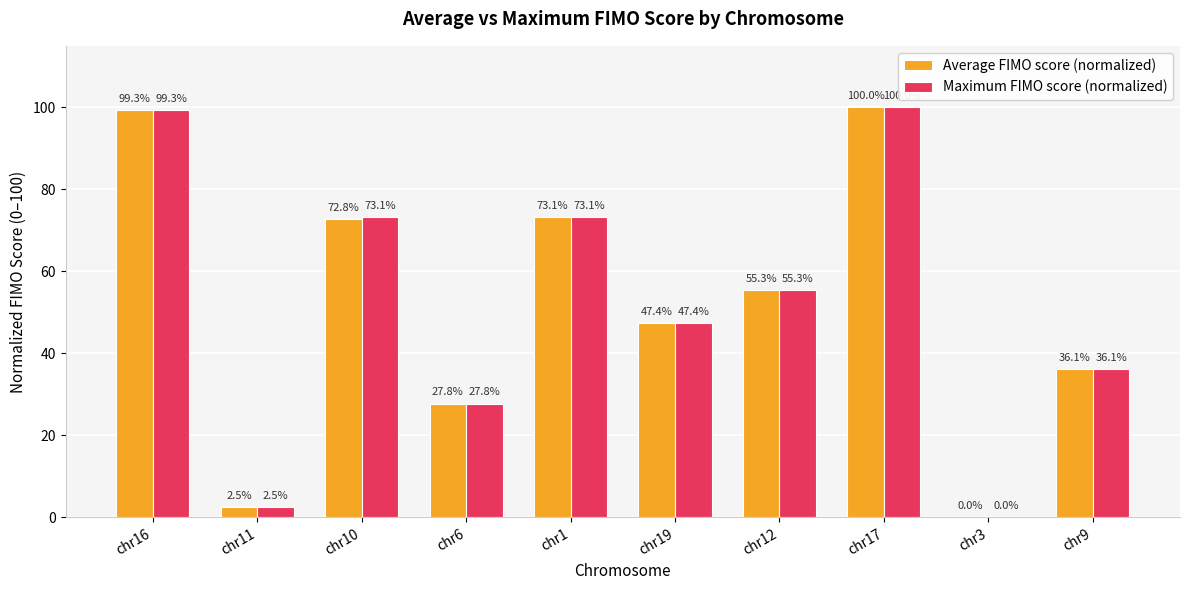

What is the difference between the Average FIMO score (normalized) values at chr17 and chr9?

63.9